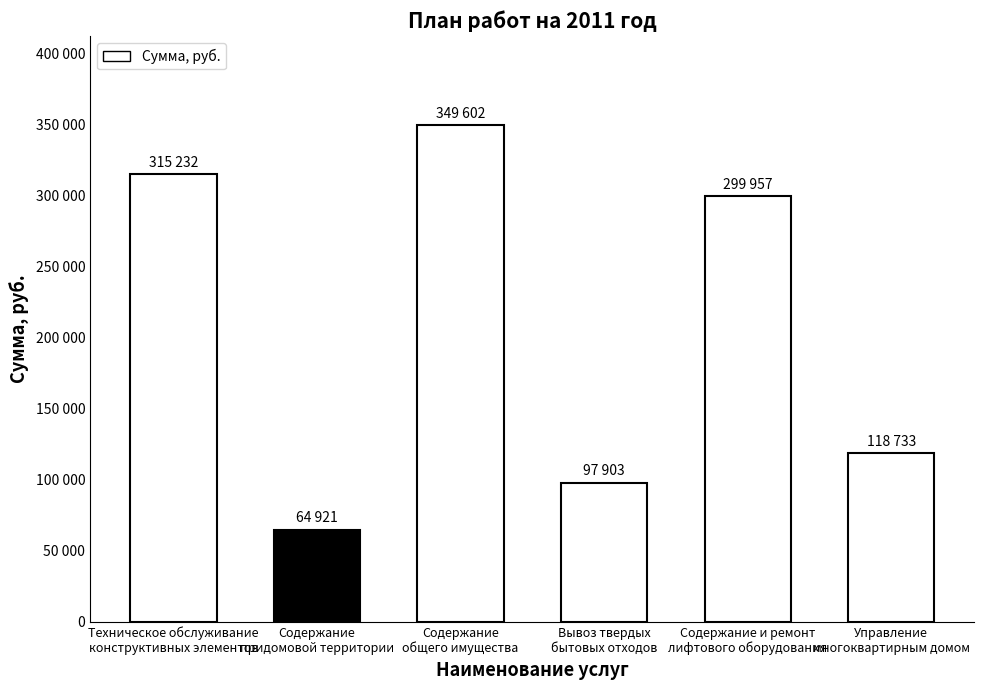

Does the chart contain any negative values?

No